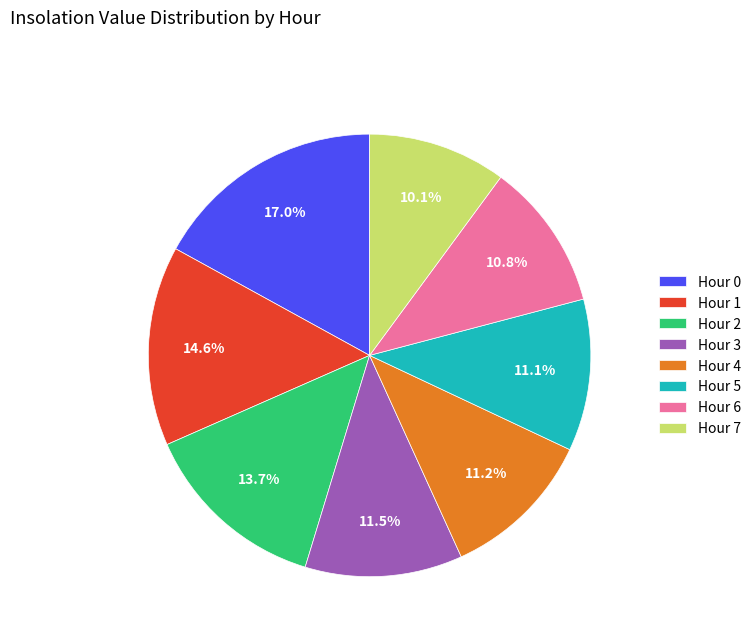

What percentage is the Hour 1 slice, to the nearest percent?

15%